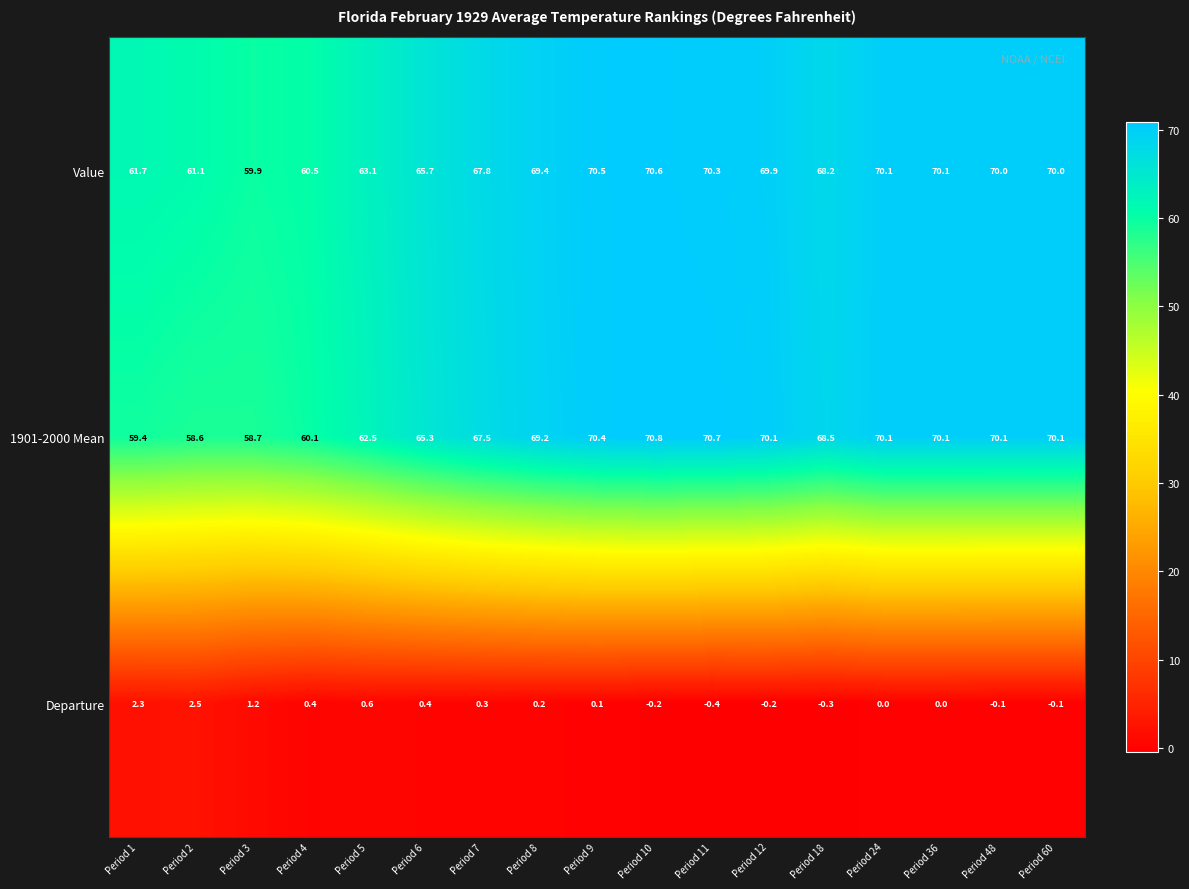

How many series are shown in this chart?

3